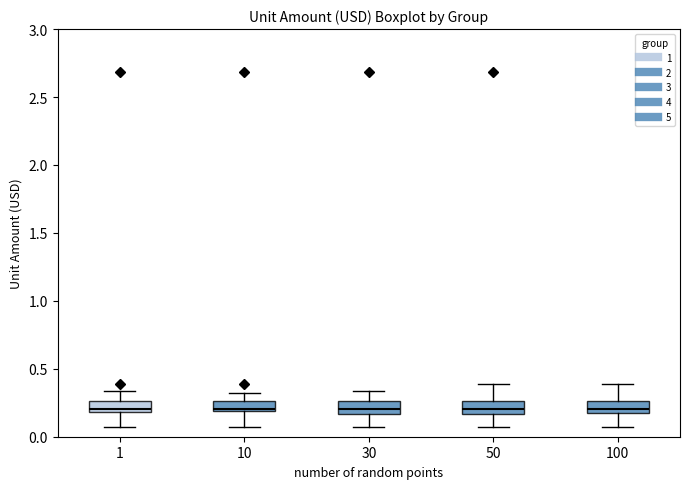

Where is the upper edge of the box at x = 50 on the y-axis? The values are not printed on the chart, so give them approximately, as read against the axis.

0.25